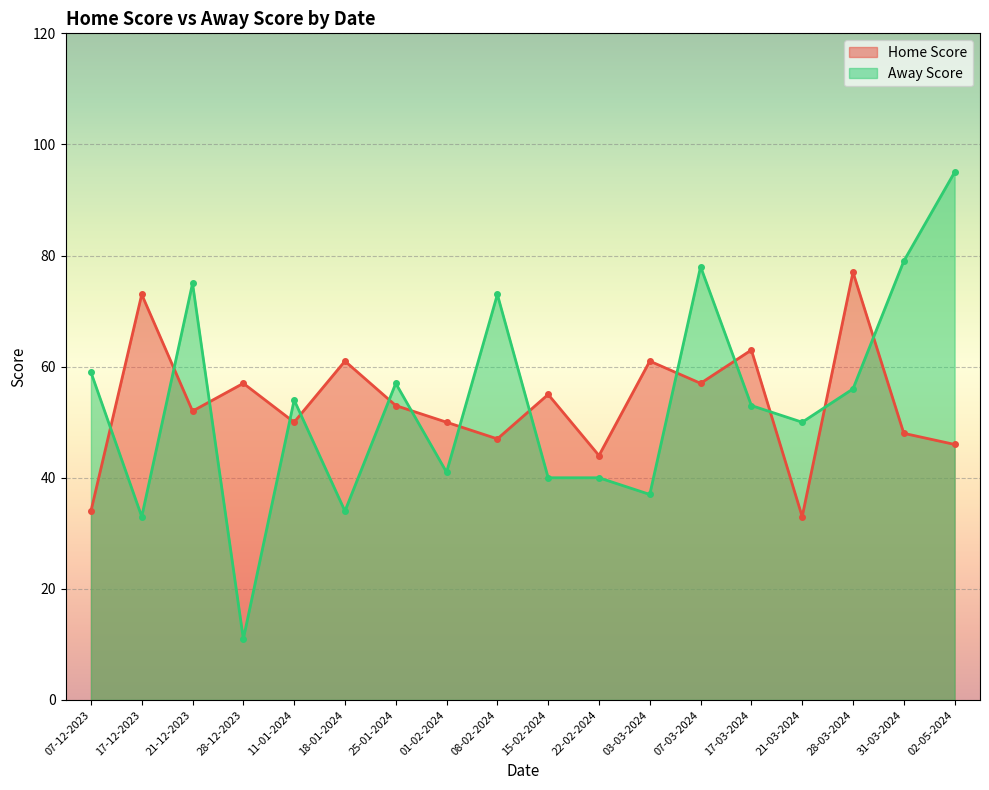

What is the smallest value displayed?

11